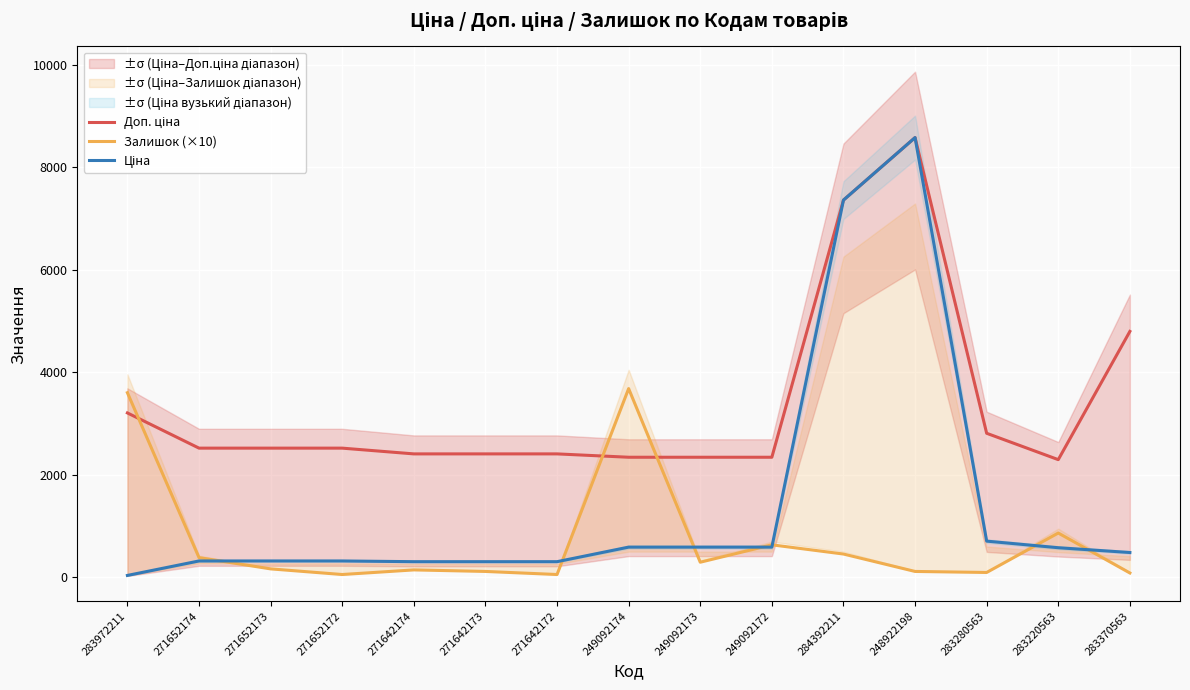

After their last crossing, which series has the higher values: Ціна or Залишок (×10)?

Ціна